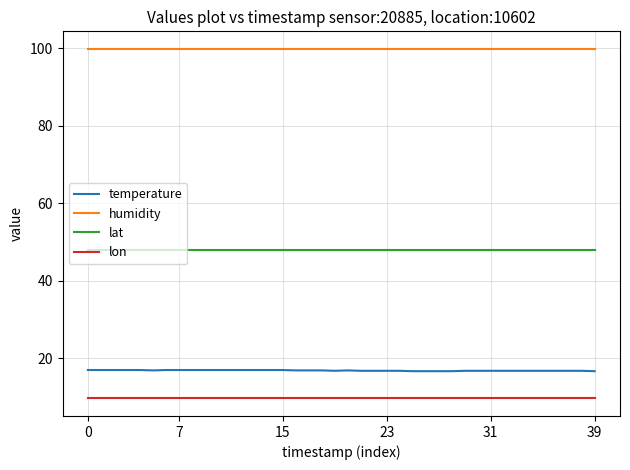

Which series has the largest range (max minus min)?

temperature